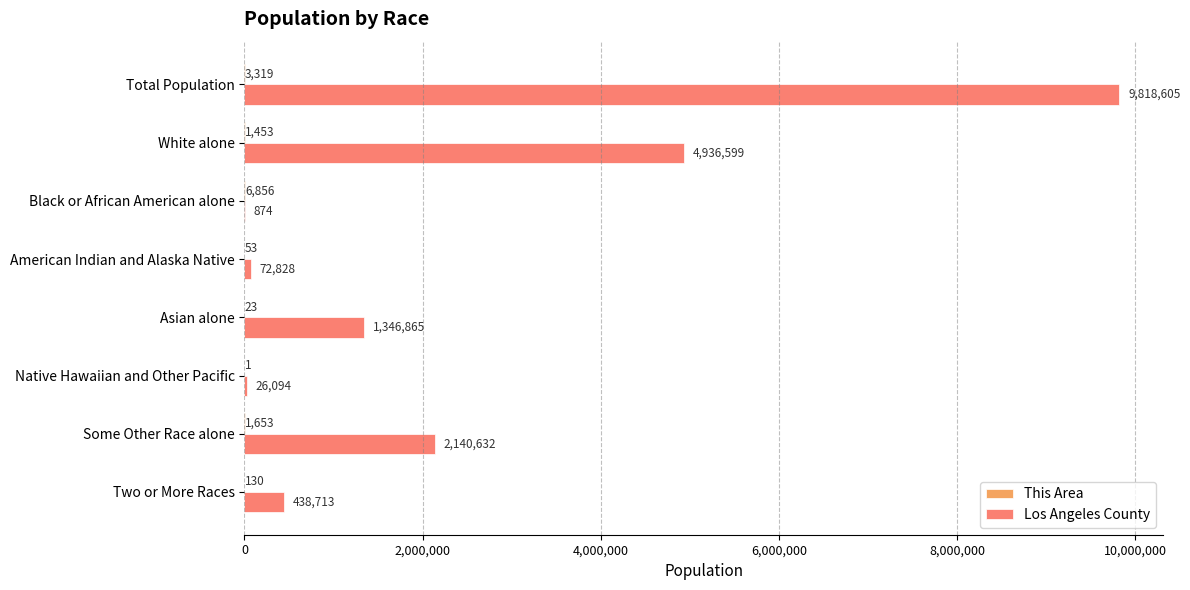

What is the greatest value displayed?

9818605